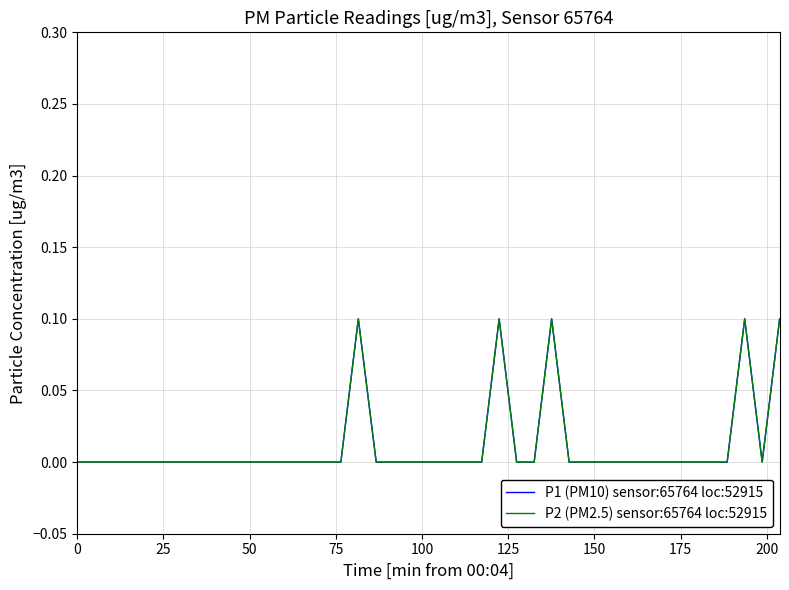

In P1 (PM10) sensor:65764 loc:52915, how many points are lower than both neighbors (excluding endpoints)?

1